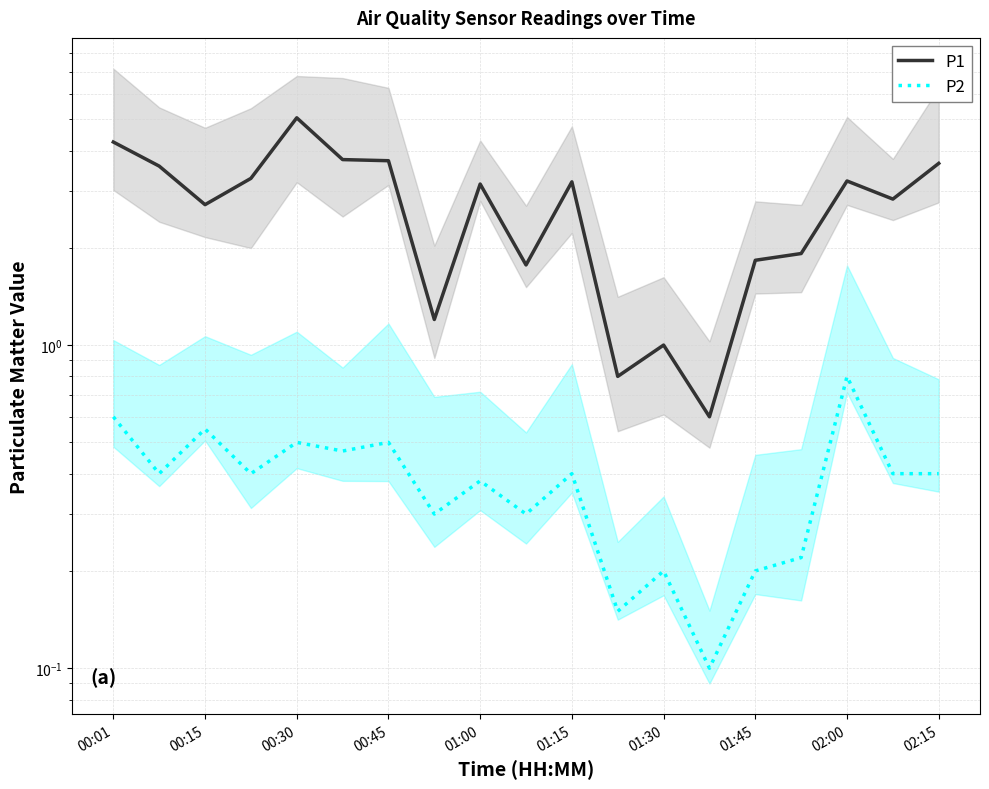

What is the minimum value shown in the chart?

0.1